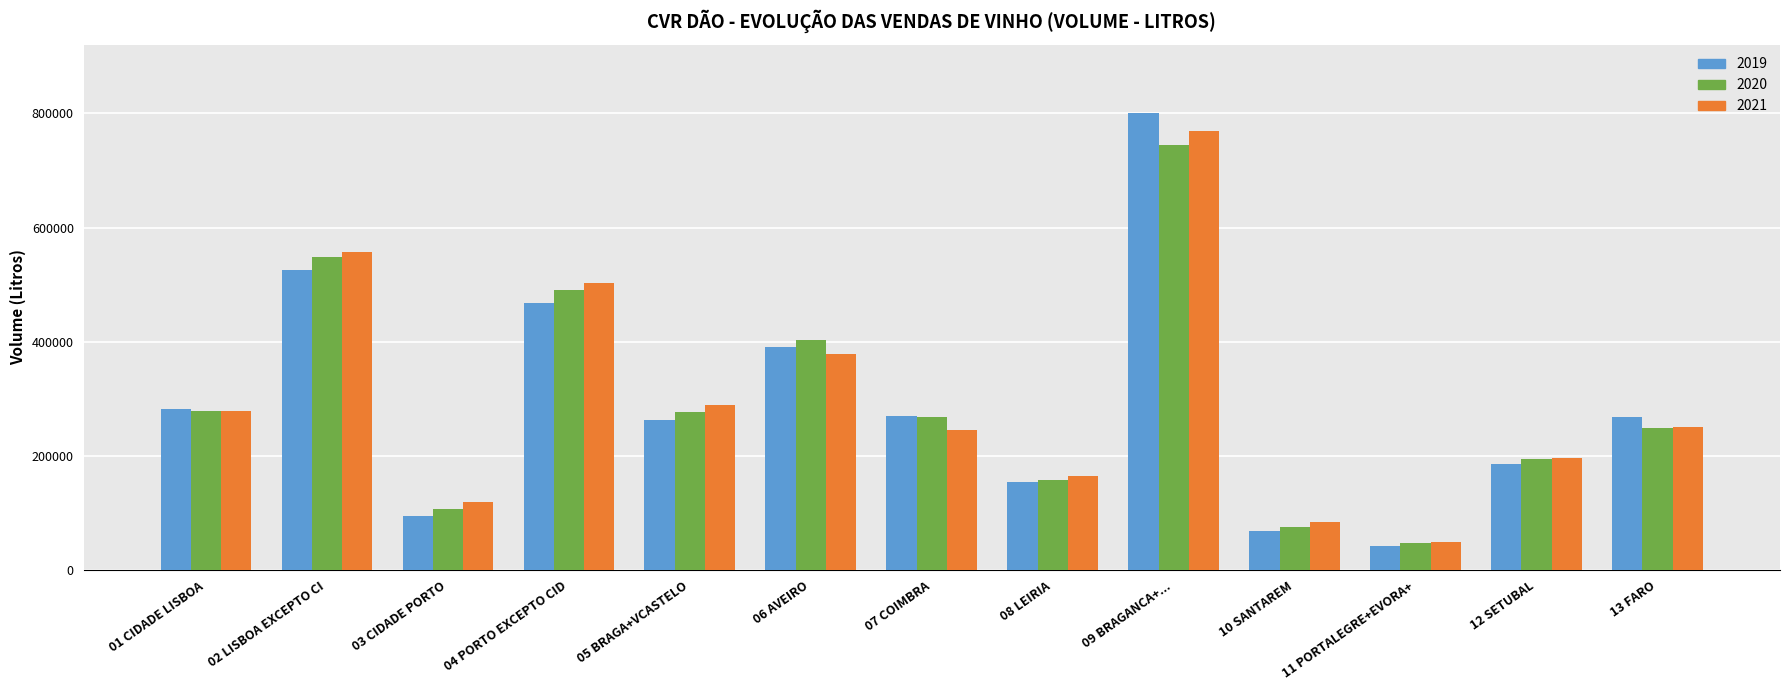

Where is 2021 nearest to the value 408921?

06 AVEIRO